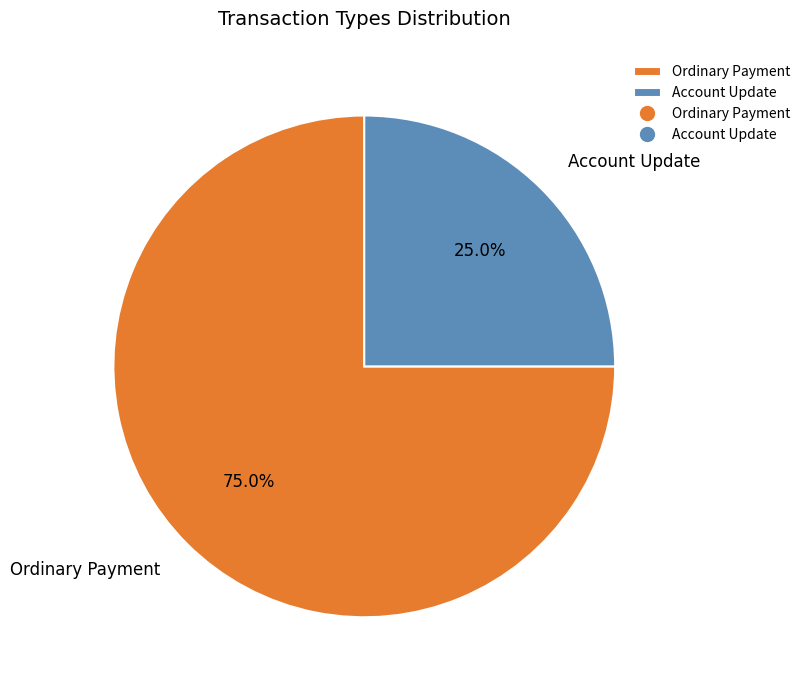

What is the total percentage of Ordinary Payment and Account Update?

100.0%